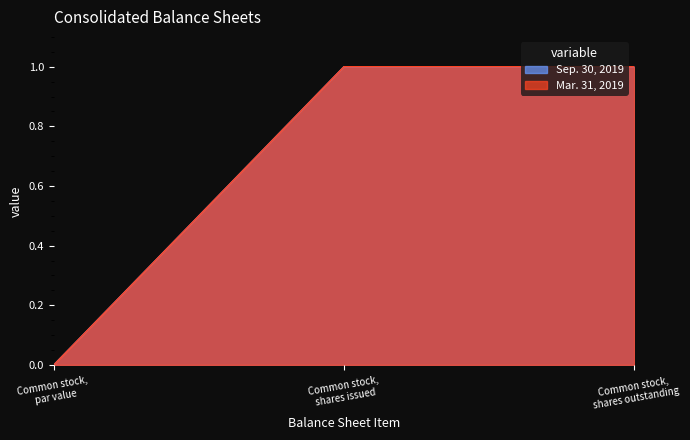

The value of Mar. 31, 2019 at Common stock, shares issued is 0.6. True or false?

False